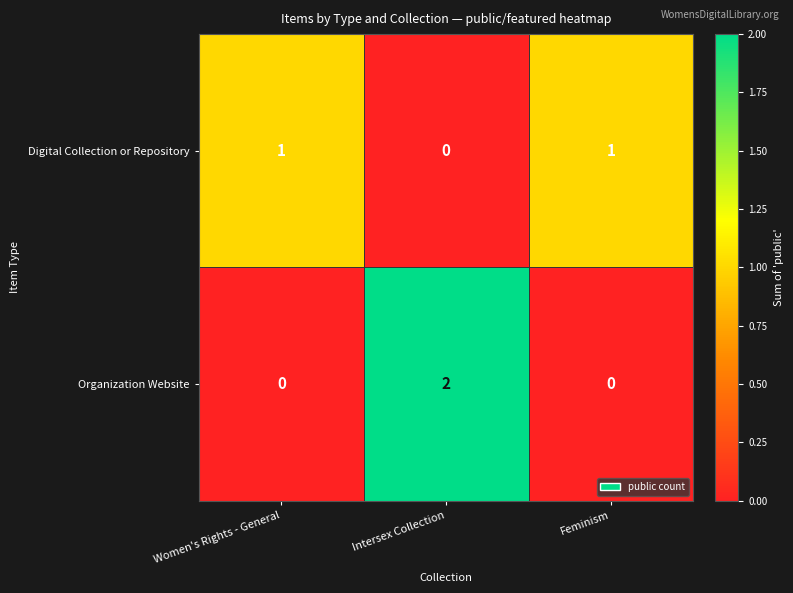

The value of Organization Website at Feminism is 1. True or false?

False